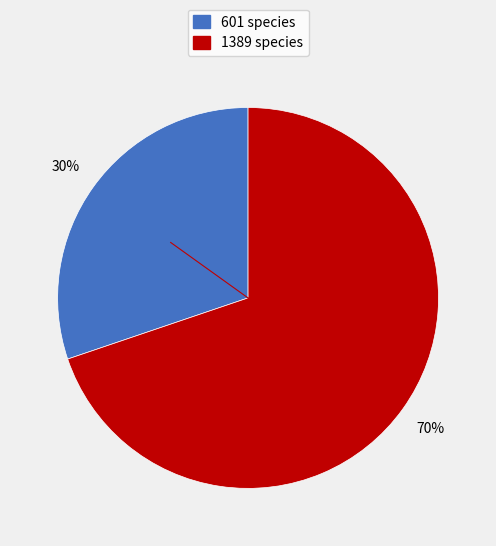

True or false: 1389 accounts for 79% of the total.

False